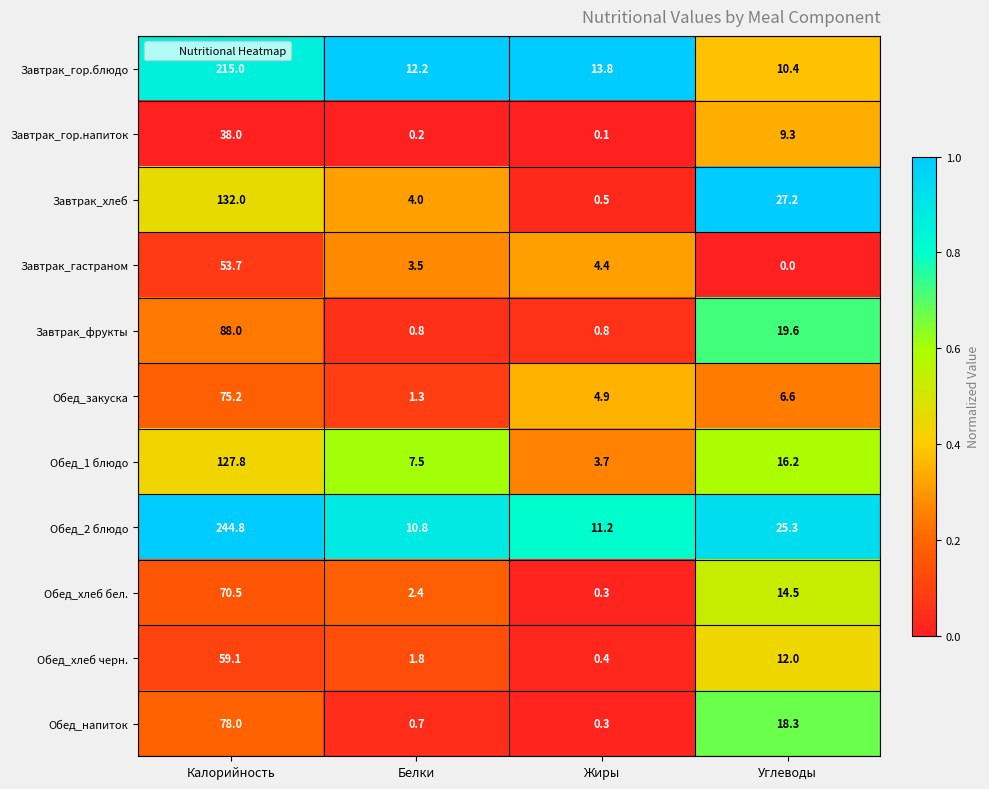

List the series in order of their peak value, highest first.

Обед_2 блюдо, Завтрак_гор.блюдо, Завтрак_хлеб, Обед_1 блюдо, Завтрак_фрукты, Обед_напиток, Обед_закуска, Обед_хлеб бел., Обед_хлеб черн., Завтрак_гастраном, Завтрак_гор.напиток